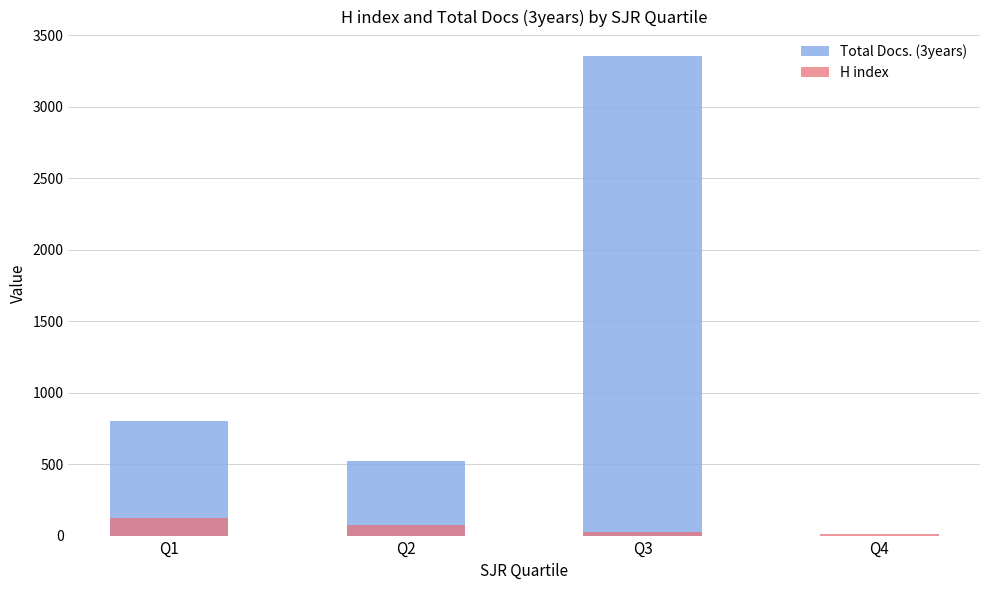

What is the sum of all Total Docs. (3years) values?

4684